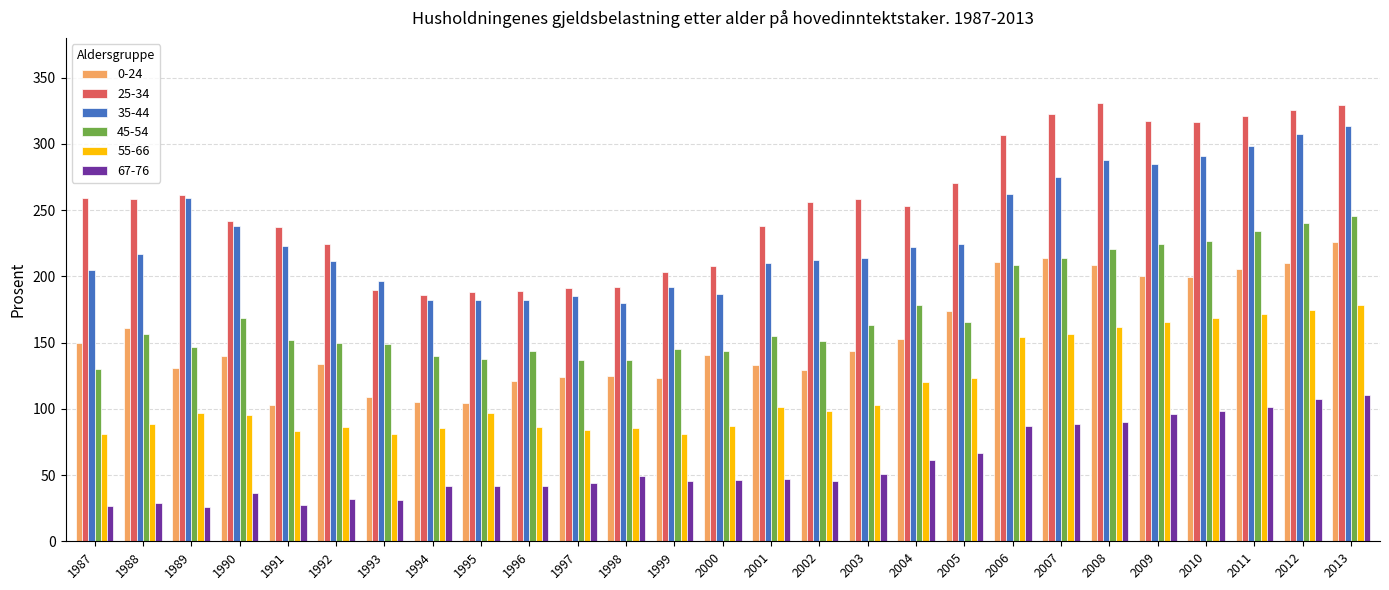

What is the highest value of the 45-54 series?

245.4